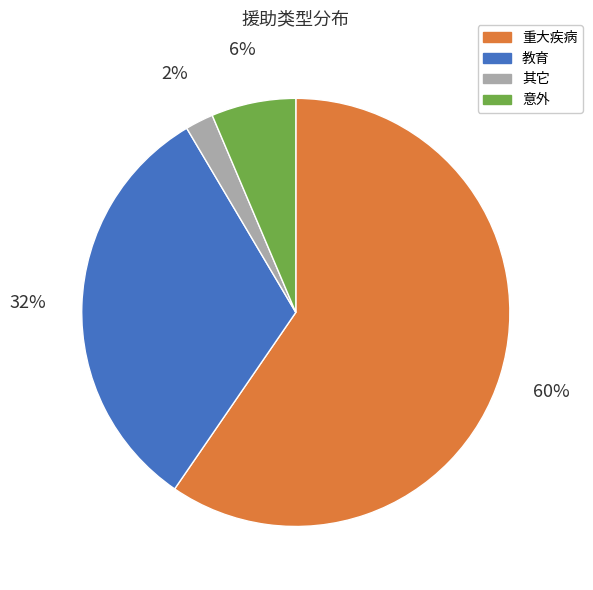

What is the smallest slice in the pie chart?

其它